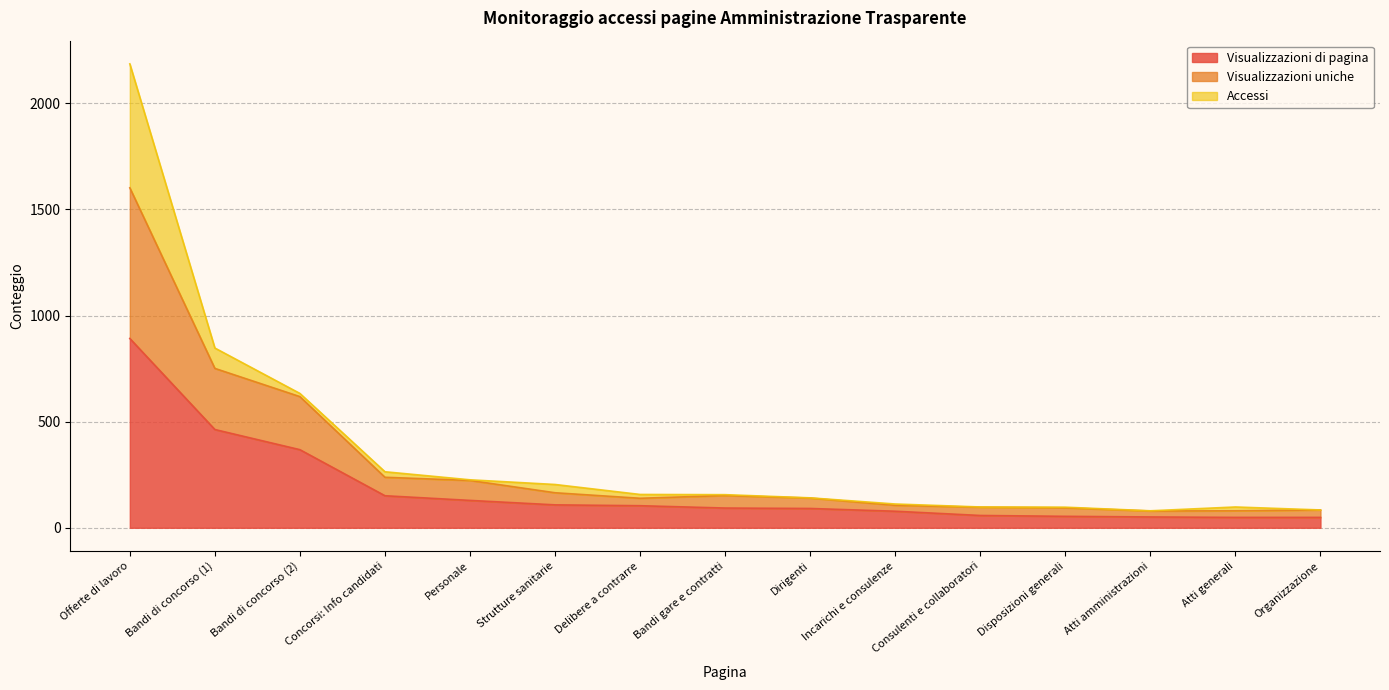

The value of Visualizzazioni di pagina at Personale is 206. True or false?

False